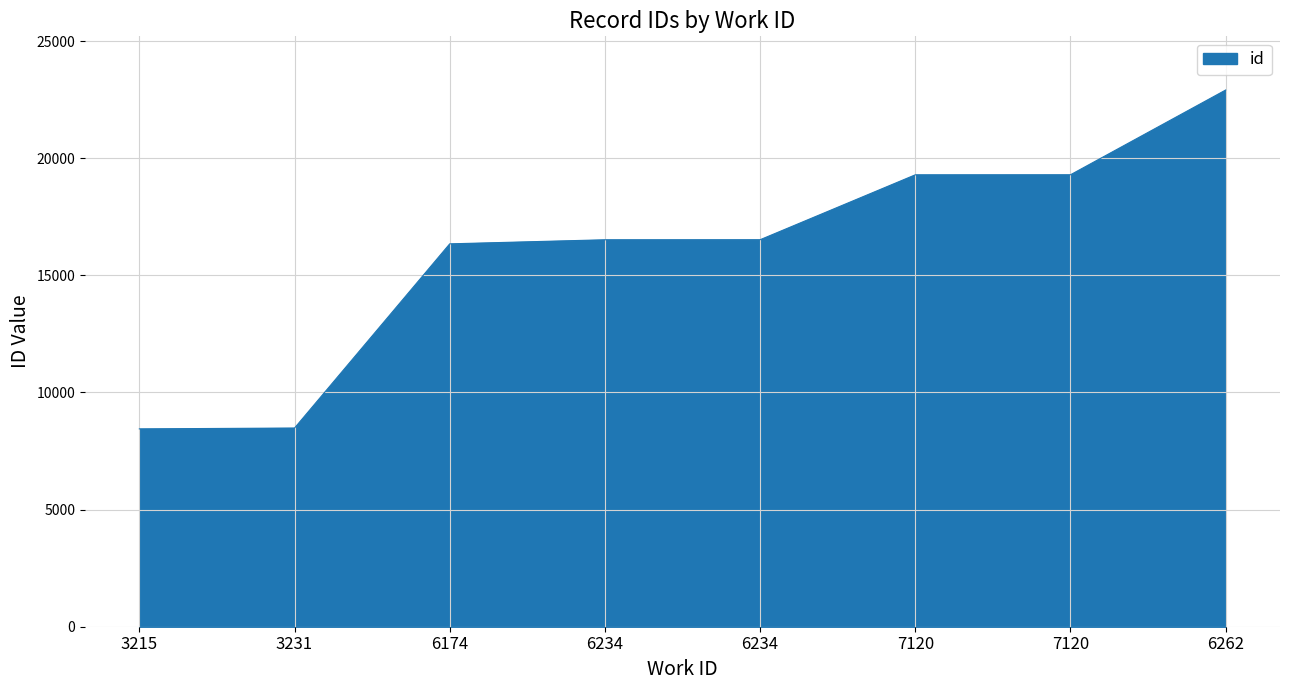

List the labels in order of value, smallest first.

3215, 3231, 6174, 6234, 6234, 7120, 7120, 6262